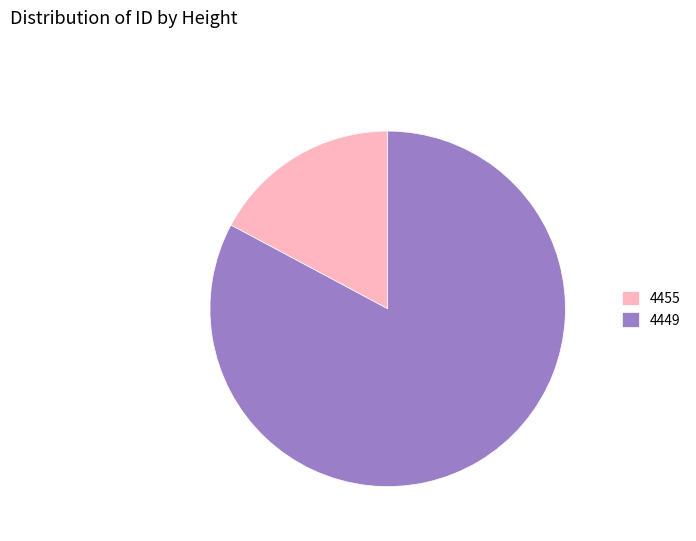

Combined, do 4449 and 4455 account for over 50%?

Yes